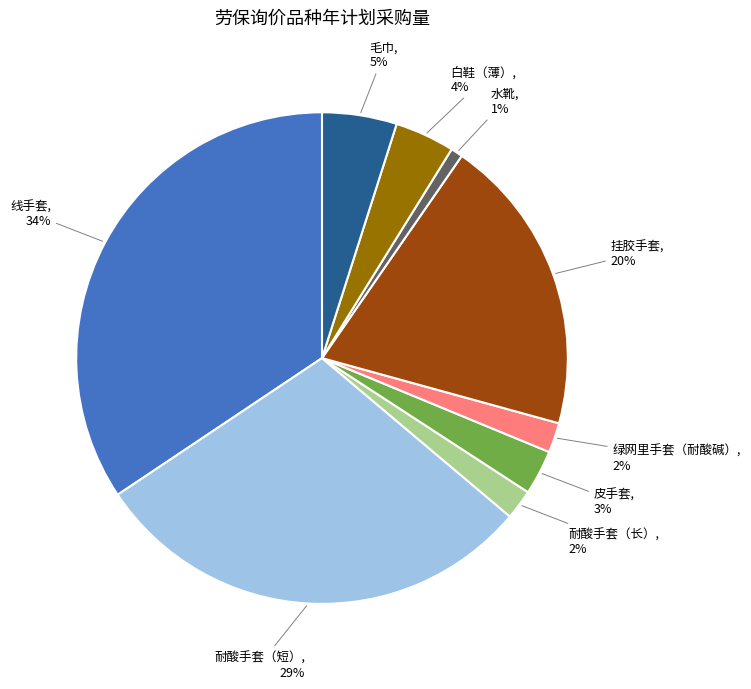

Do 毛巾 and 线手套 together represent more than half of the pie?

No